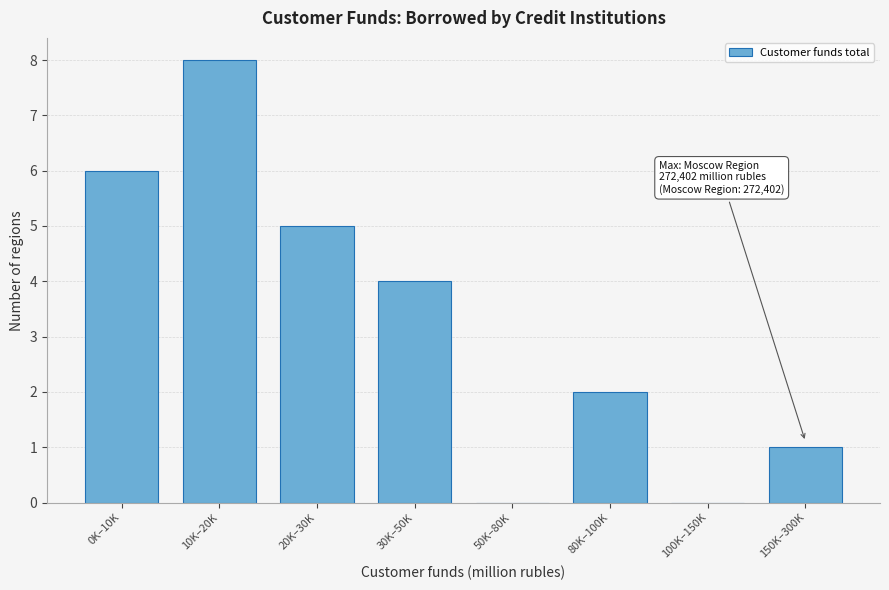

Reading left to right, what are all the values shown in this chart?

0K–10K=6	10K–20K=8	20K–30K=5	30K–50K=4	50K–80K=0	80K–100K=2	100K–150K=0	150K–300K=1